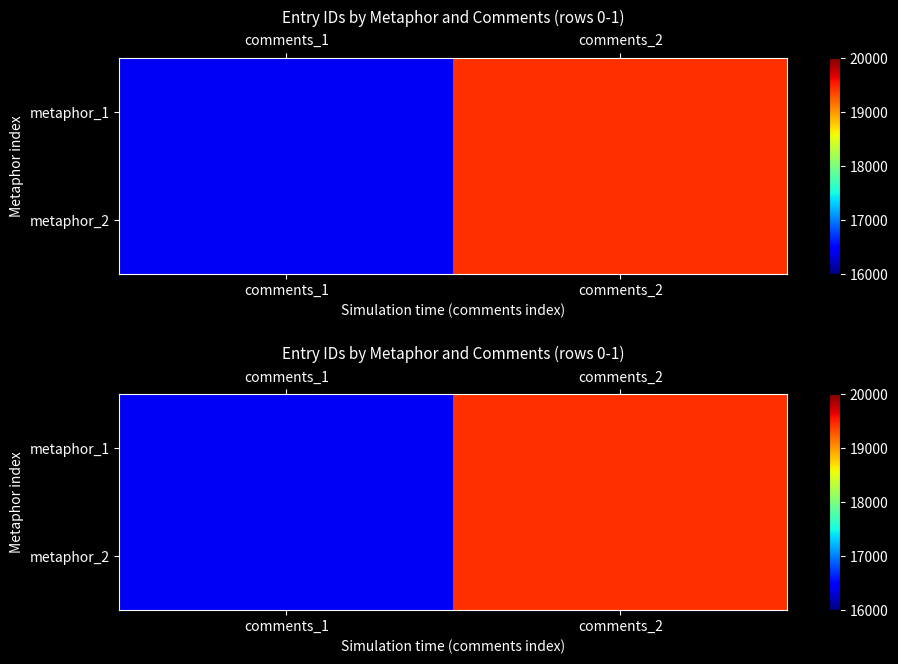

What is the maximum value for metaphor_1?

19425